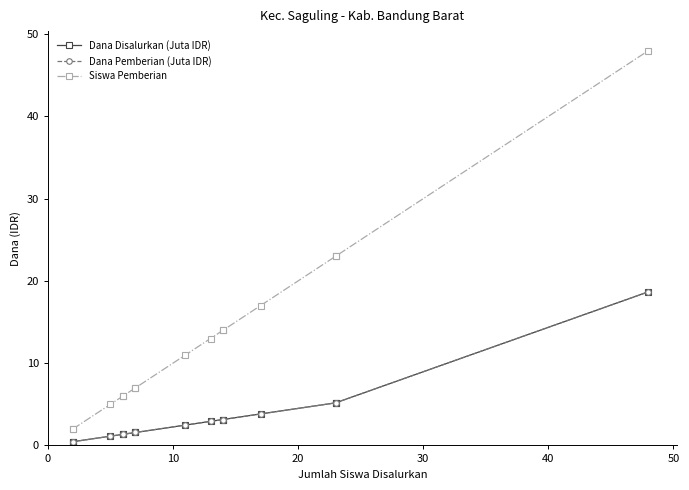

True or false: Siswa Pemberian has a value of 8.8 at 40.

False